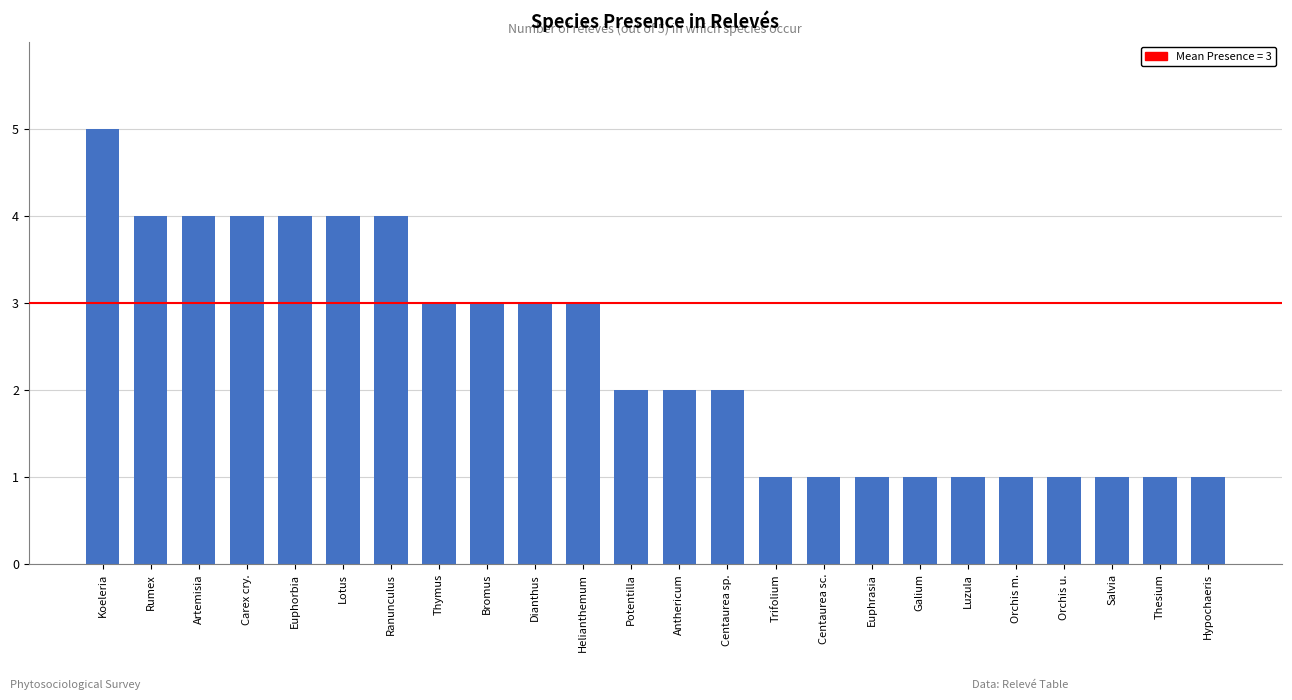

What is the approximate value at Dianthus?

3